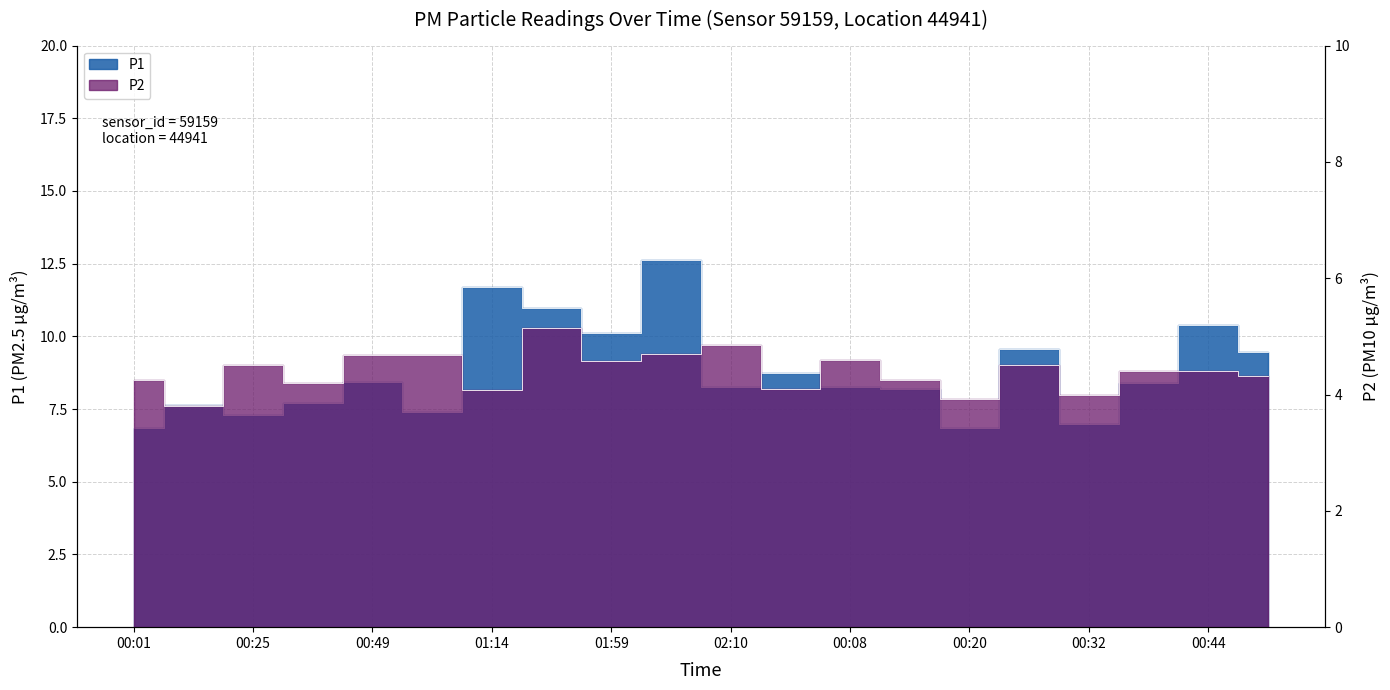

Reading left to right, extract all data points from this chart.

P1: 6.8	7.7	7.3	7.7	8.4	7.4	11.7	11.0	10.1	12.6	8.2	8.7	8.2	8.2	6.8	9.6	7.0	8.4	10.4	9.5
P2: 4.2	3.8	4.5	4.2	4.7	4.7	4.1	5.2	4.6	4.7	4.8	4.1	4.6	4.2	3.9	4.5	4.0	4.4	4.4	4.3